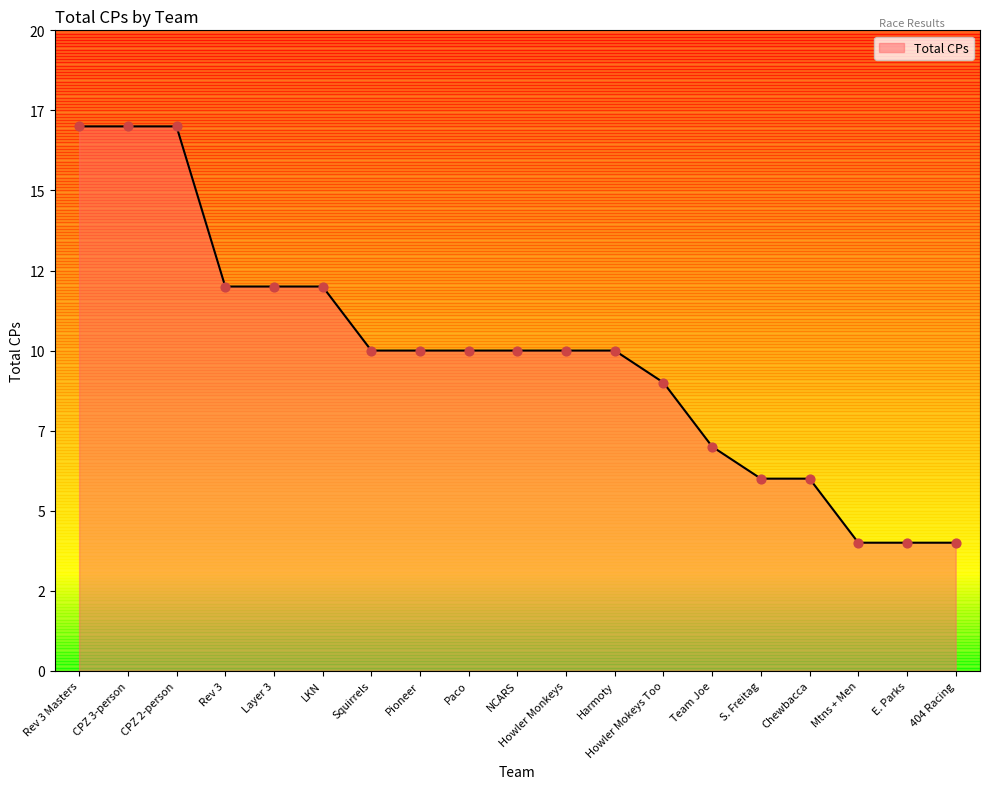

What is the change in value from Howler Monkeys to E. Parks?

-6